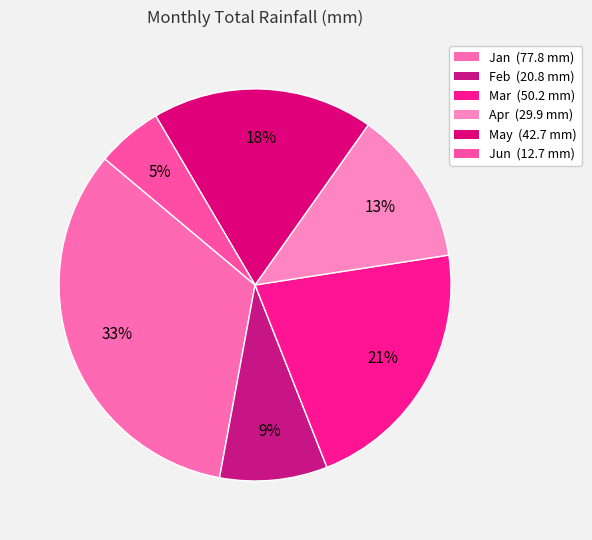

Does Apr account for over 50% of the chart?

No